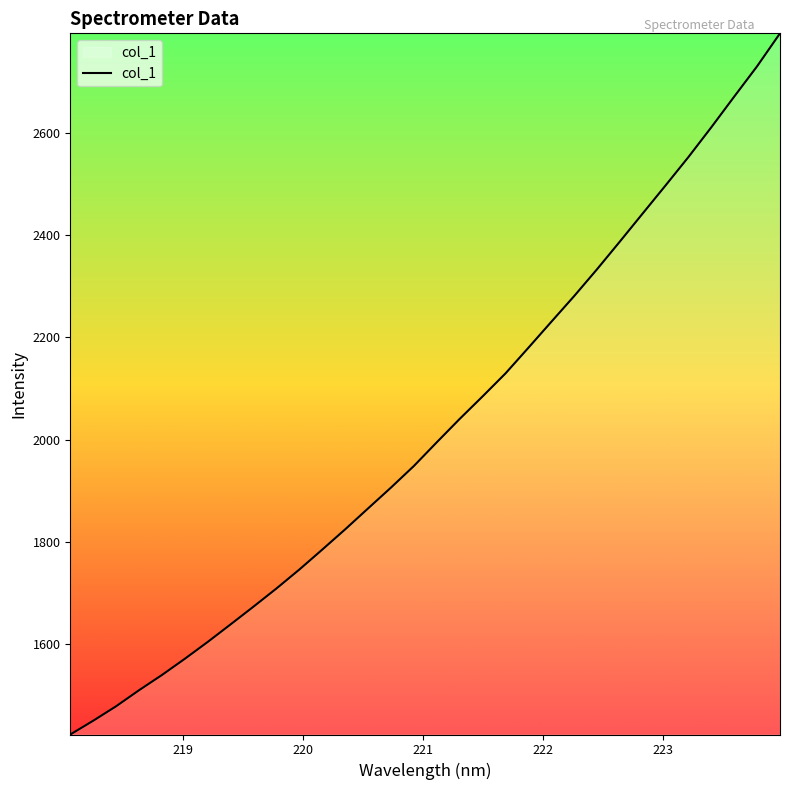

What is the greatest value displayed?

2795.2